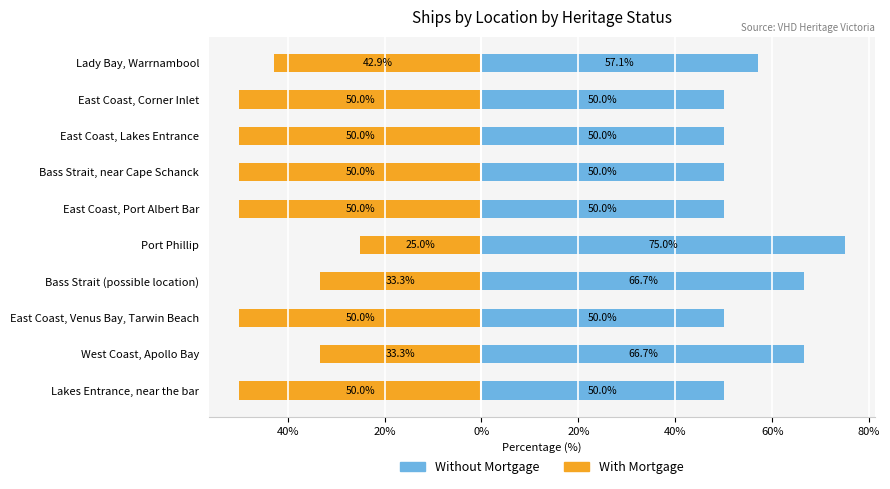

The value of With Mortgage at Bass Strait, near Cape Schanck is -50.0. True or false?

True